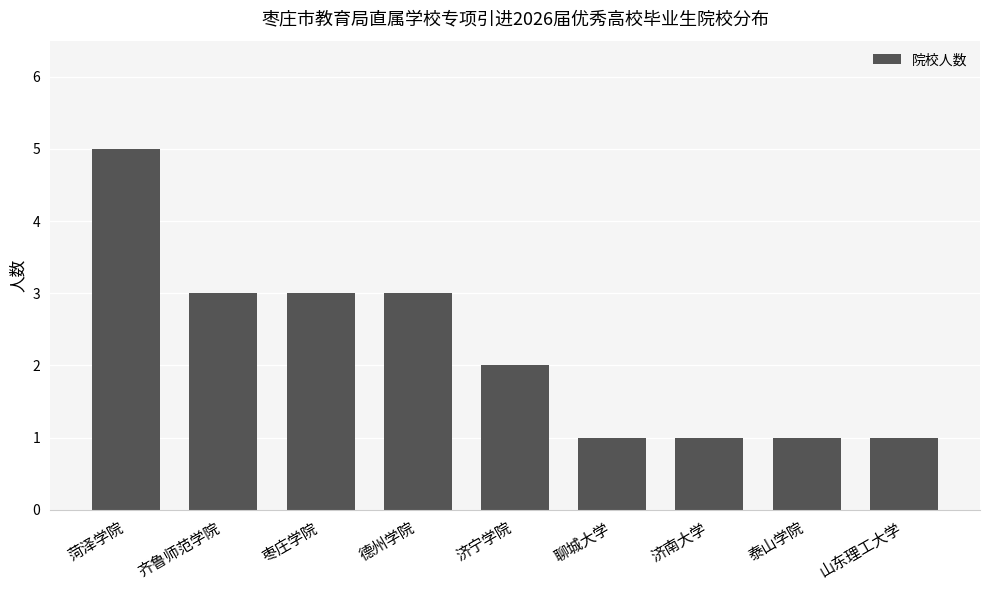

What is the minimum value shown in the chart?

1